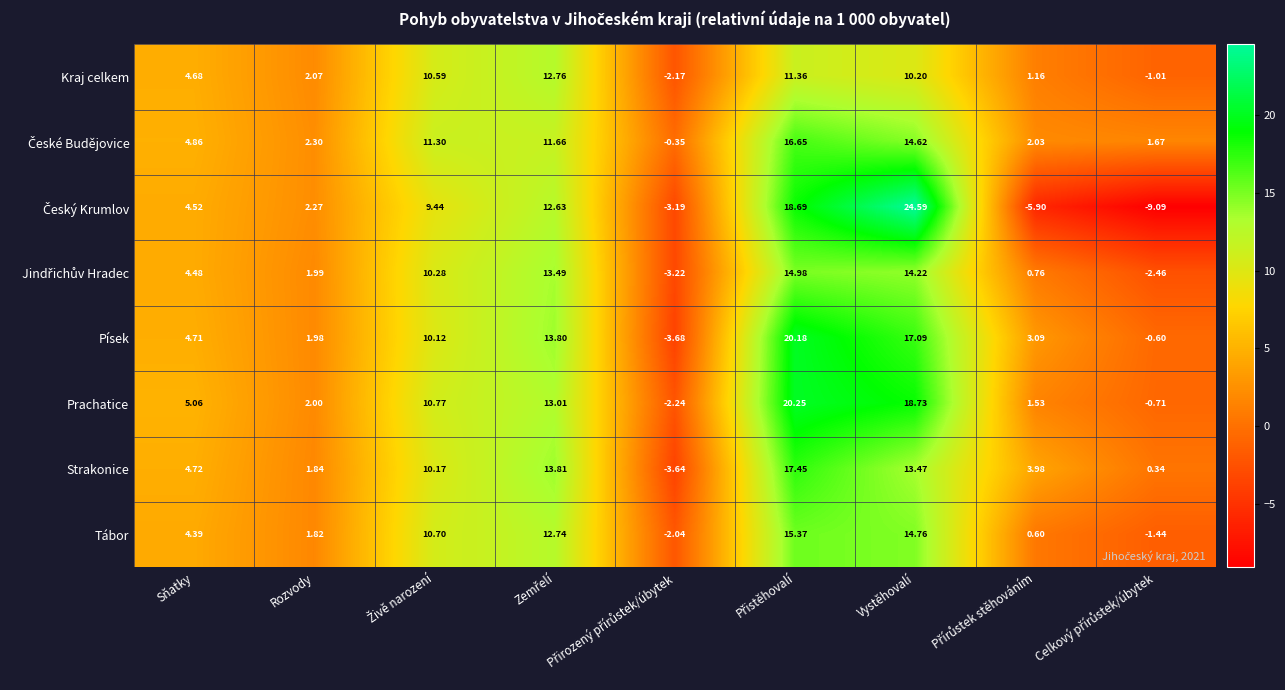

Which series has the largest total across all categories?

Prachatice